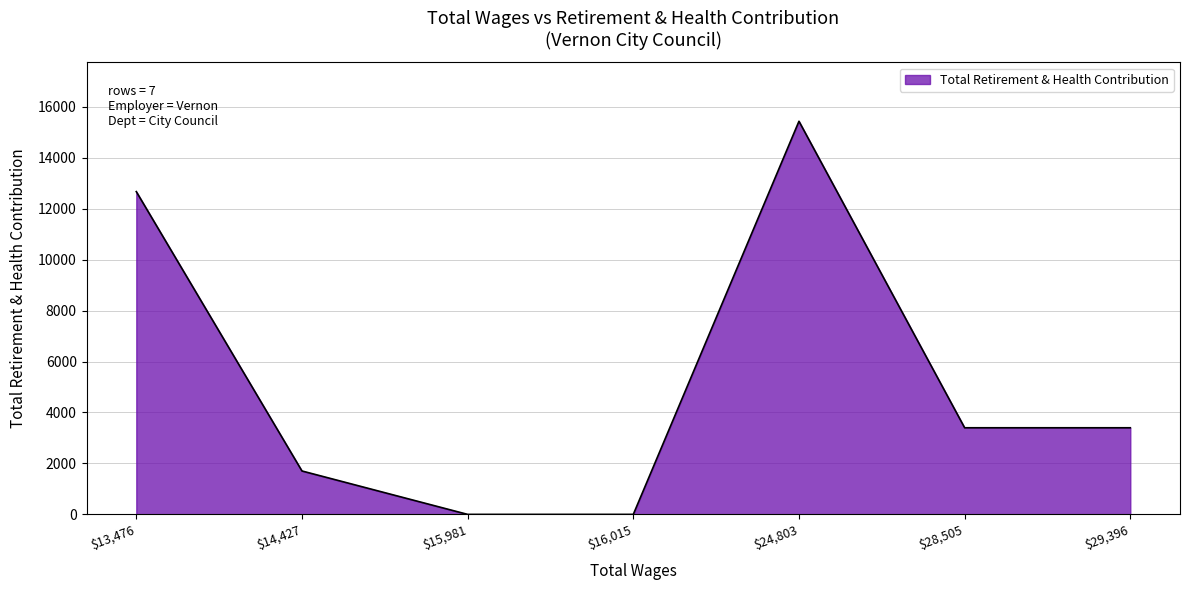

At which label does the data first exceed 3400?

$13,476